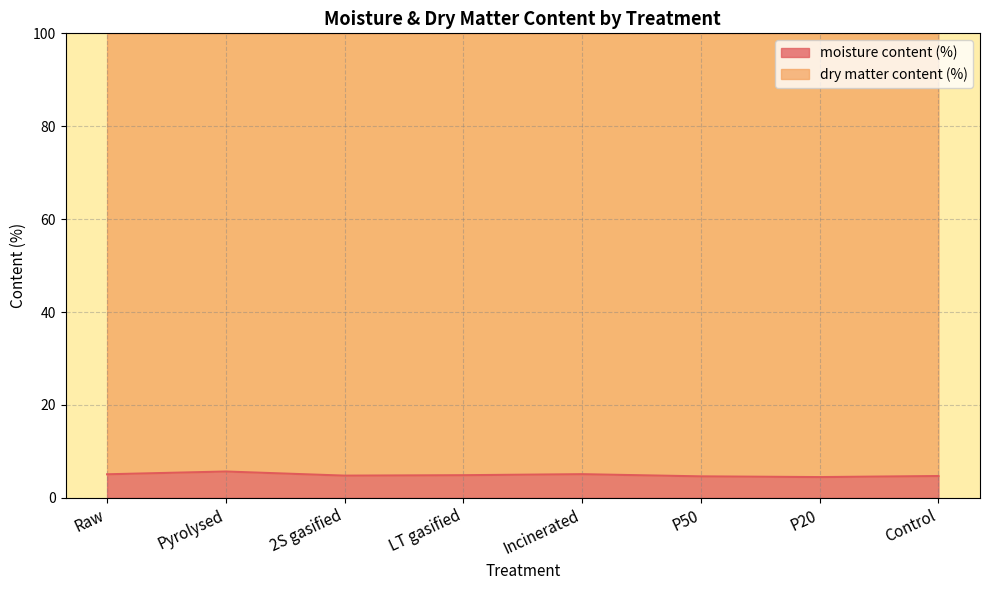

True or false: dry matter content (%) line and moisture content (%) line intersect in this chart.

False